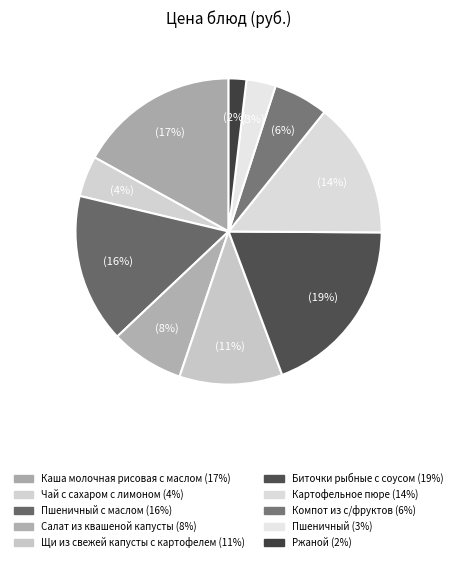

How many segments does this pie chart have?

10